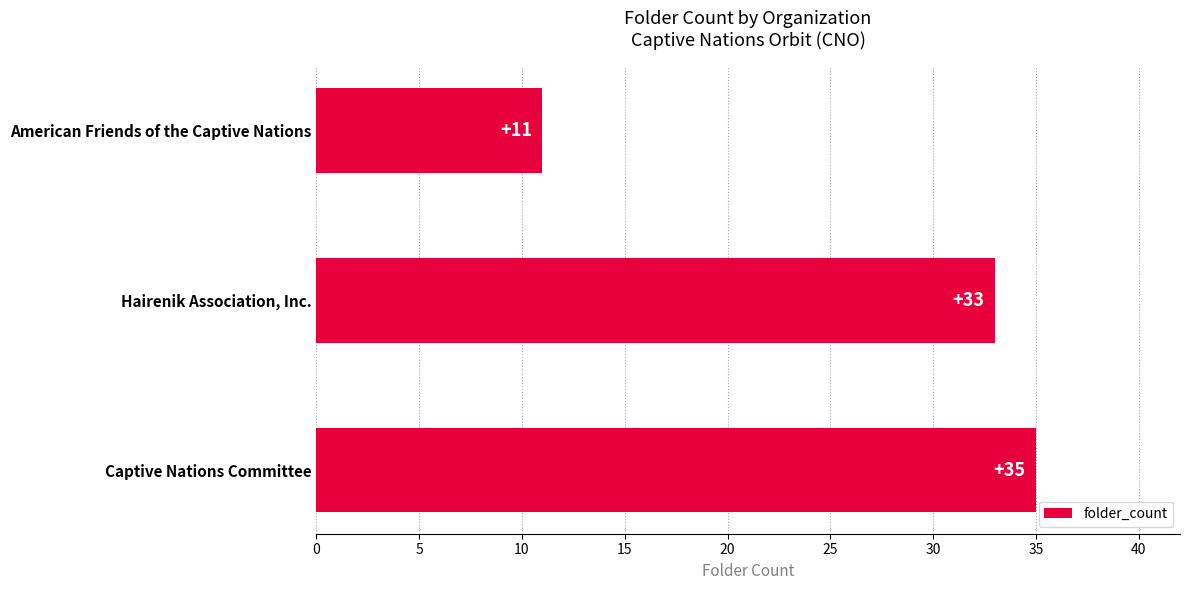

Does the chart contain stacked bars?

No